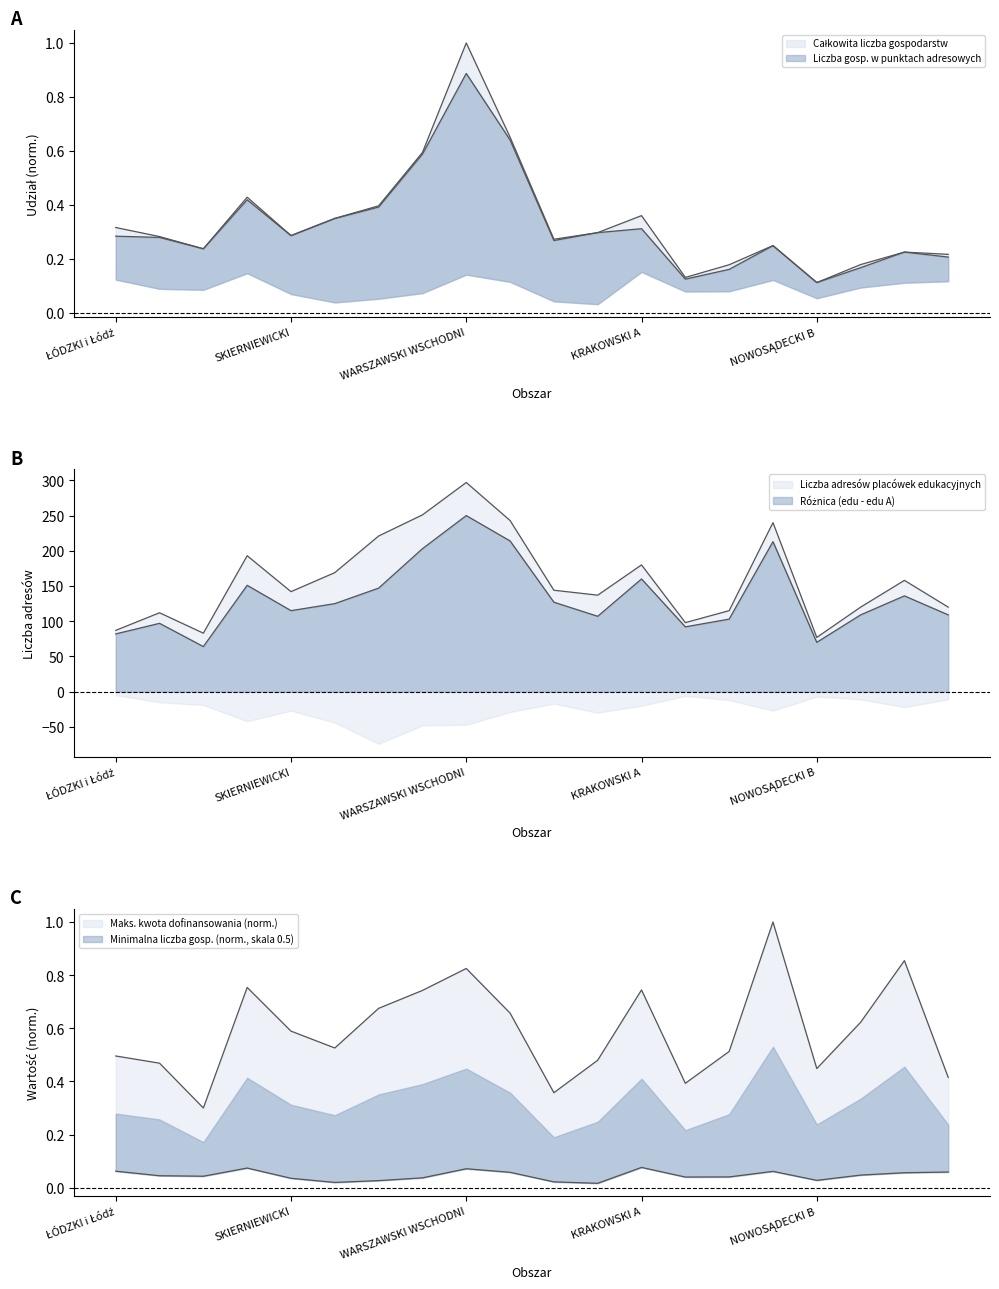

List the series in order of their peak value, lowest first.

Minimalna liczba gospodarstw, Liczba gosp. w punktach adresowych, Całkowita liczba gospodarstw